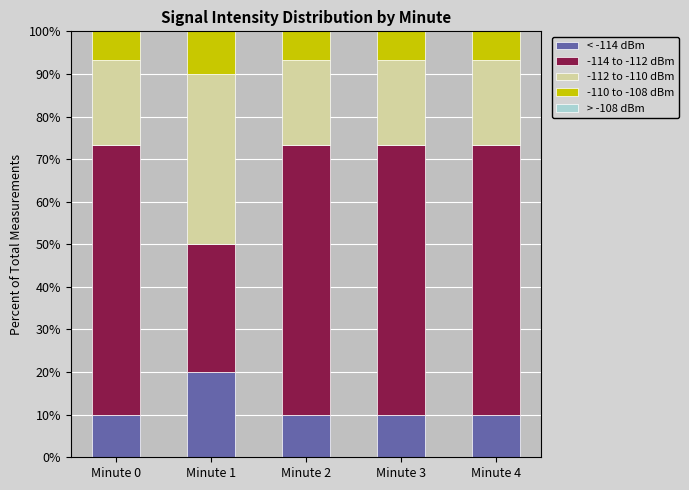

What is the difference between the maximum and minimum values in the < -114 dBm series?

10.0